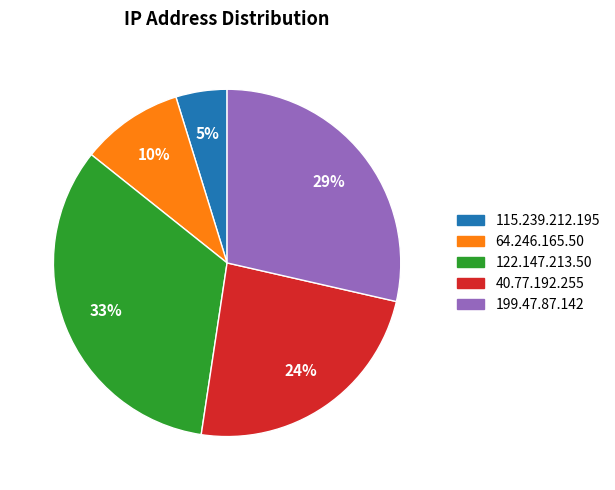

To the nearest percent, what is the average slice percentage?

20%